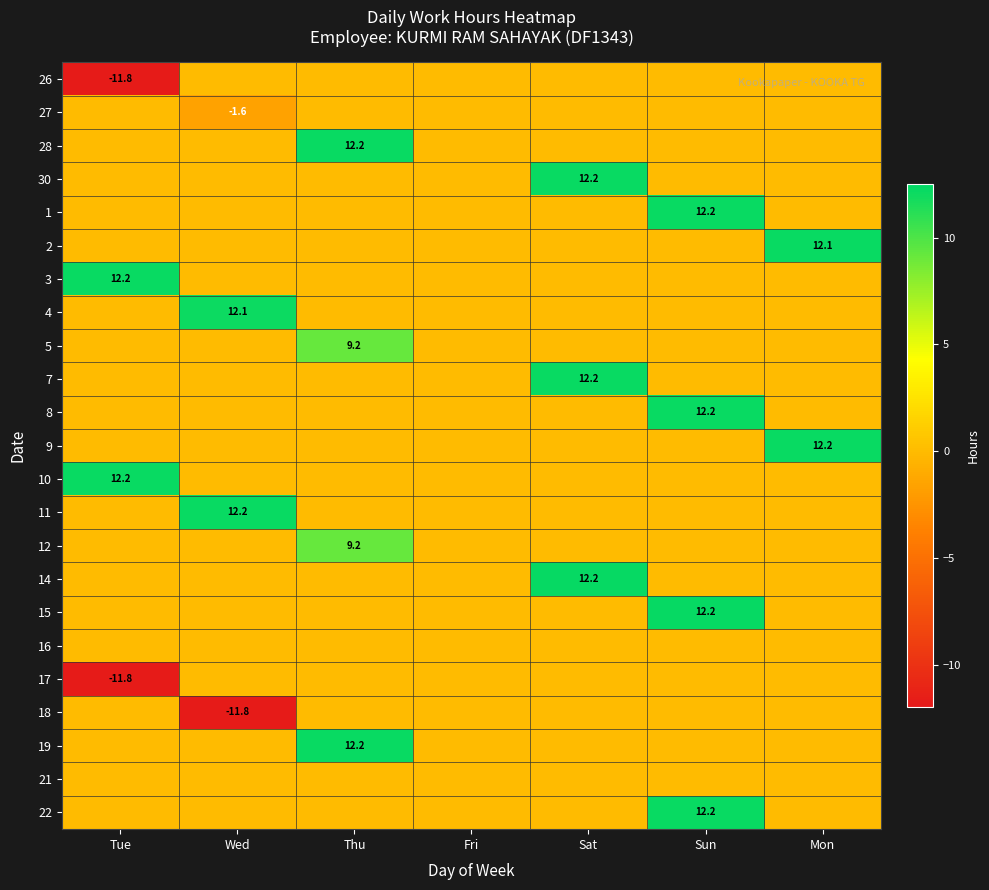

What is the total value across all series at Tue?

0.8